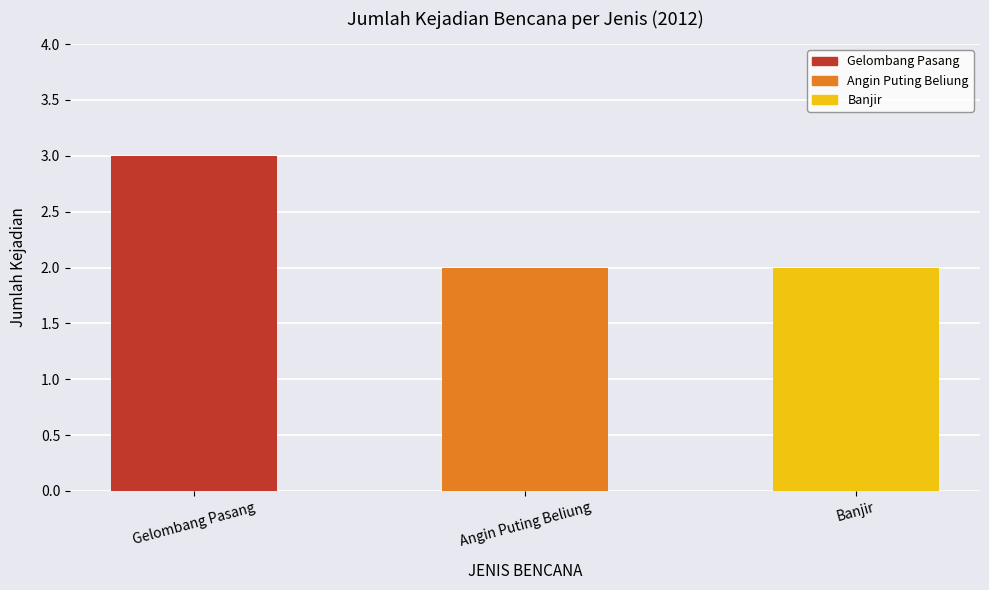

True or false: the data shows 2 at Banjir.

True